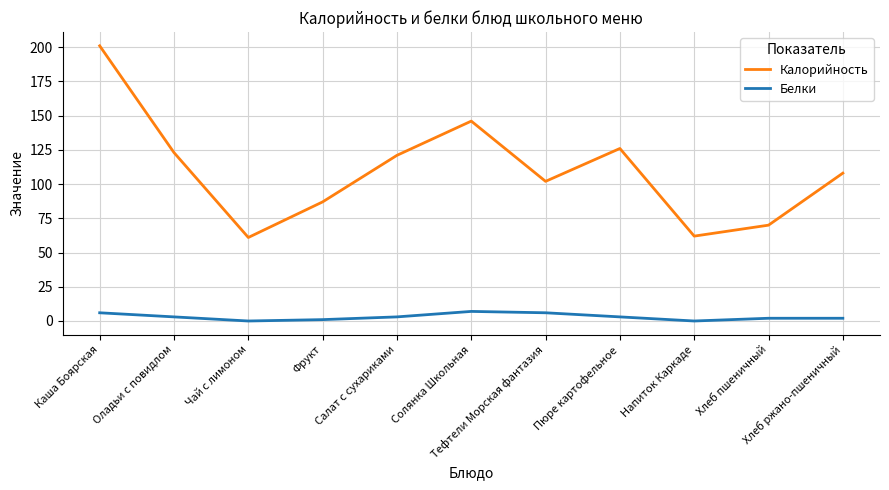

What position from the right is Солянка Школьная?

6